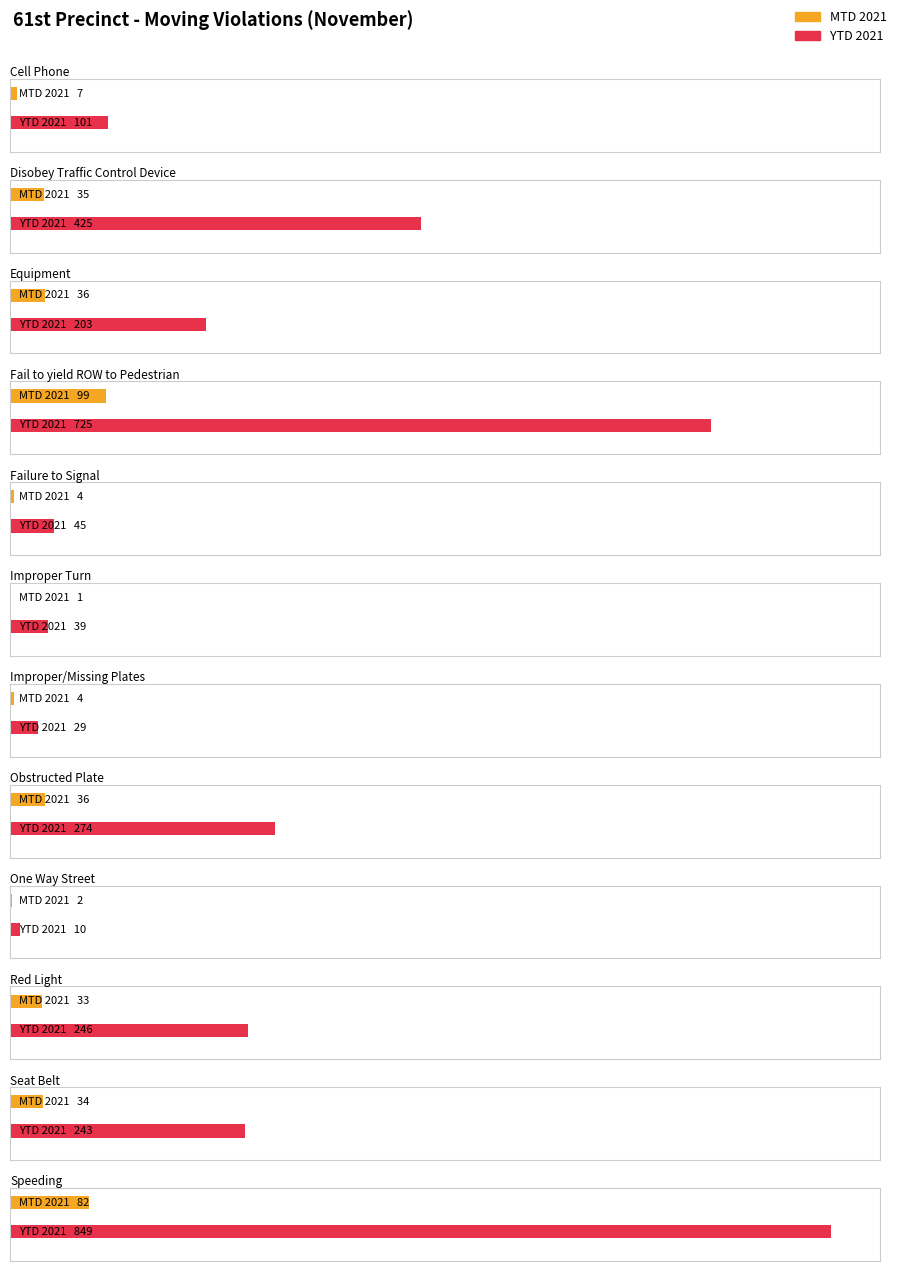

Between Failure to Signal and Improper/Missing Plates, which series saw the biggest shift?

YTD 2021